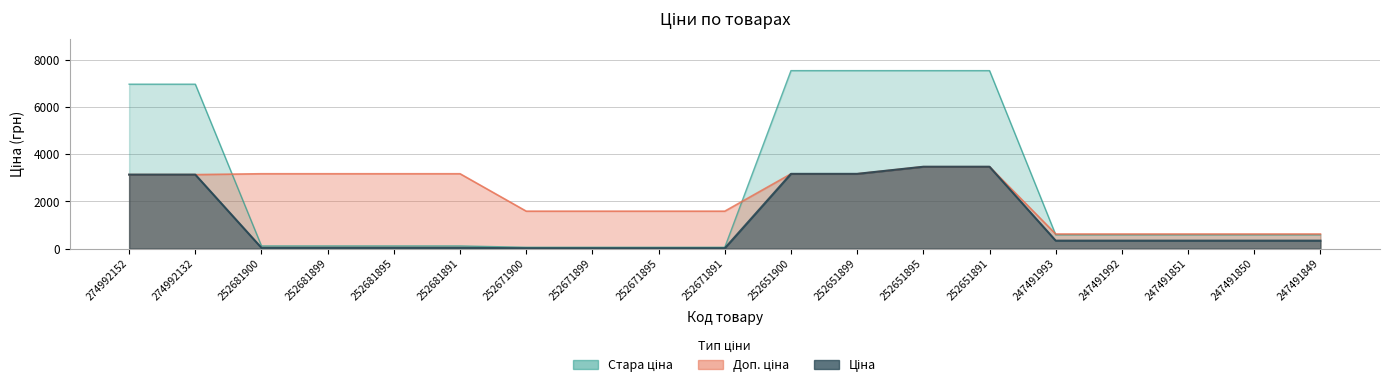

Which has a higher value, 252651895 or 252651899?

252651895